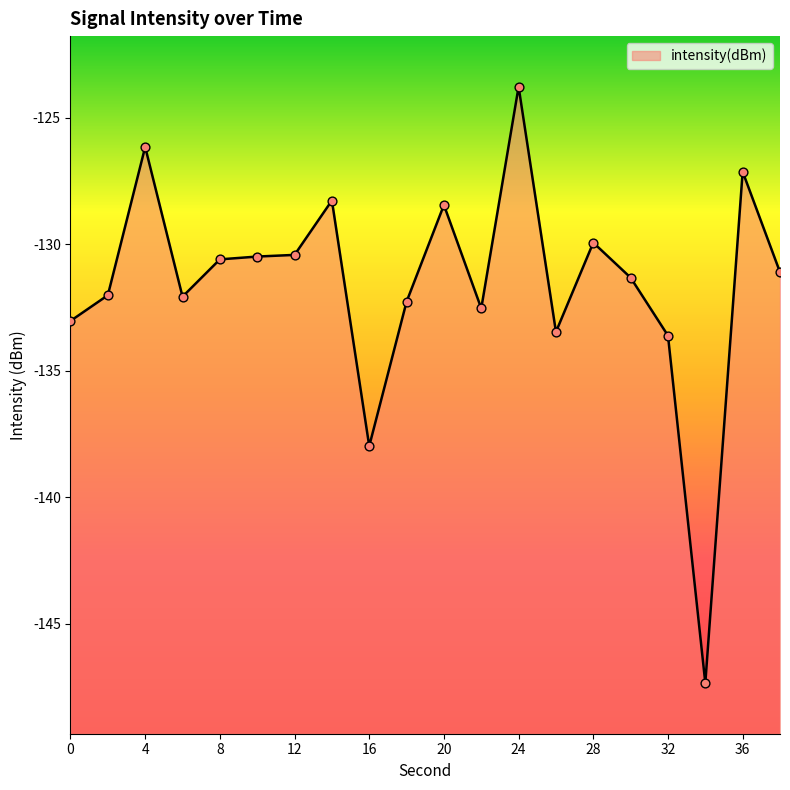

Which has a higher value, 26 or 34?

26